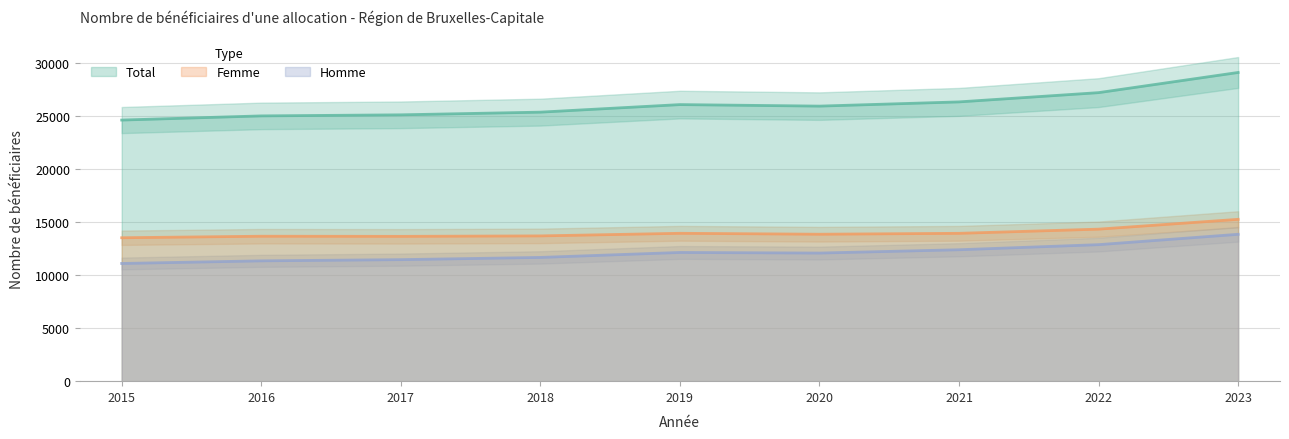

True or false: Femme and Homme cross at least once.

False